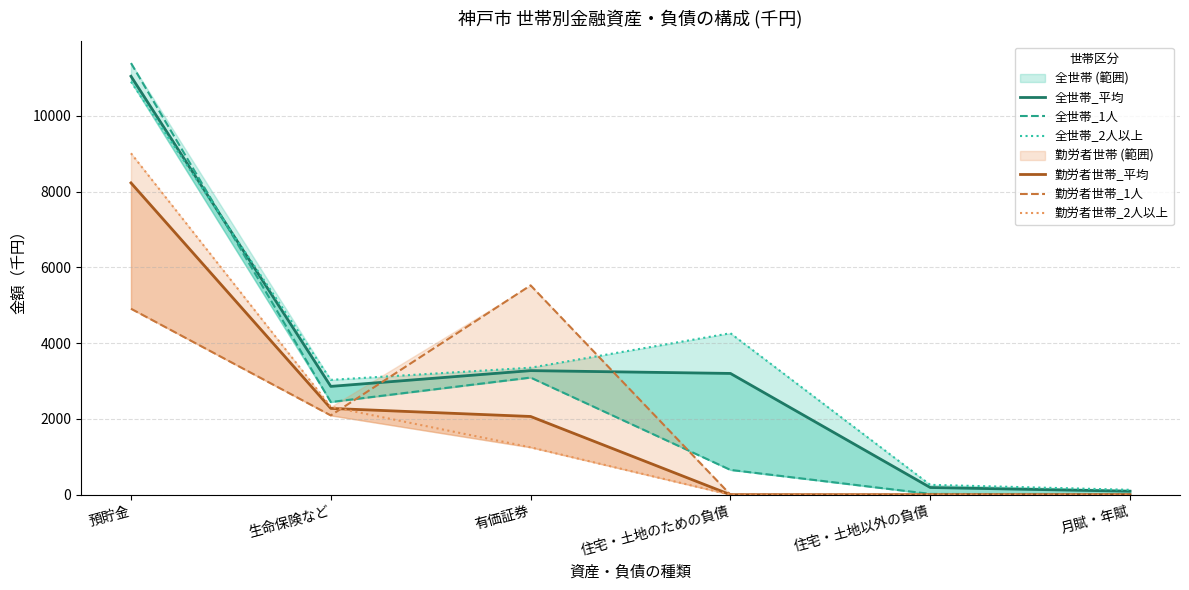

Reading left to right, what are all the values shown in this chart?

全世帯_平均: 預貯金=11044	生命保険など=2858	有価証券=3274	住宅・土地のための負債=3200	住宅・土地以外の負債=189	月賦・年賦=91
全世帯_1人: 預貯金=11392	生命保険など=2445	有価証券=3091	住宅・土地のための負債=654	住宅・土地以外の負債=20	月賦・年賦=2
全世帯_2人以上: 預貯金=10899	生命保険など=3030	有価証券=3351	住宅・土地のための負債=4261	住宅・土地以外の負債=259	月賦・年賦=128
勤労者世帯_平均: 預貯金=8229	生命保険など=2277	有価証券=2064	住宅・土地のための負債=0	住宅・土地以外の負債=0	月賦・年賦=0
勤労者世帯_1人: 預貯金=4908	生命保険など=2092	有価証券=5525	住宅・土地のための負債=0	住宅・土地以外の負債=0	月賦・年賦=0
勤労者世帯_2人以上: 預貯金=9011	生命保険など=2320	有価証券=1250	住宅・土地のための負債=0	住宅・土地以外の負債=0	月賦・年賦=0